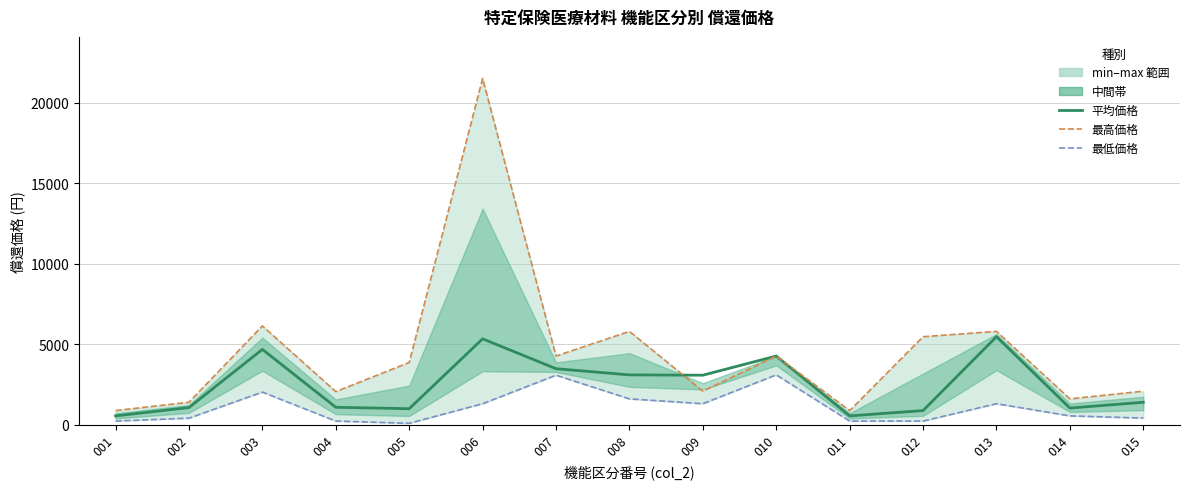

How many interior local valleys does the 償還価格 (最高) series have?

5